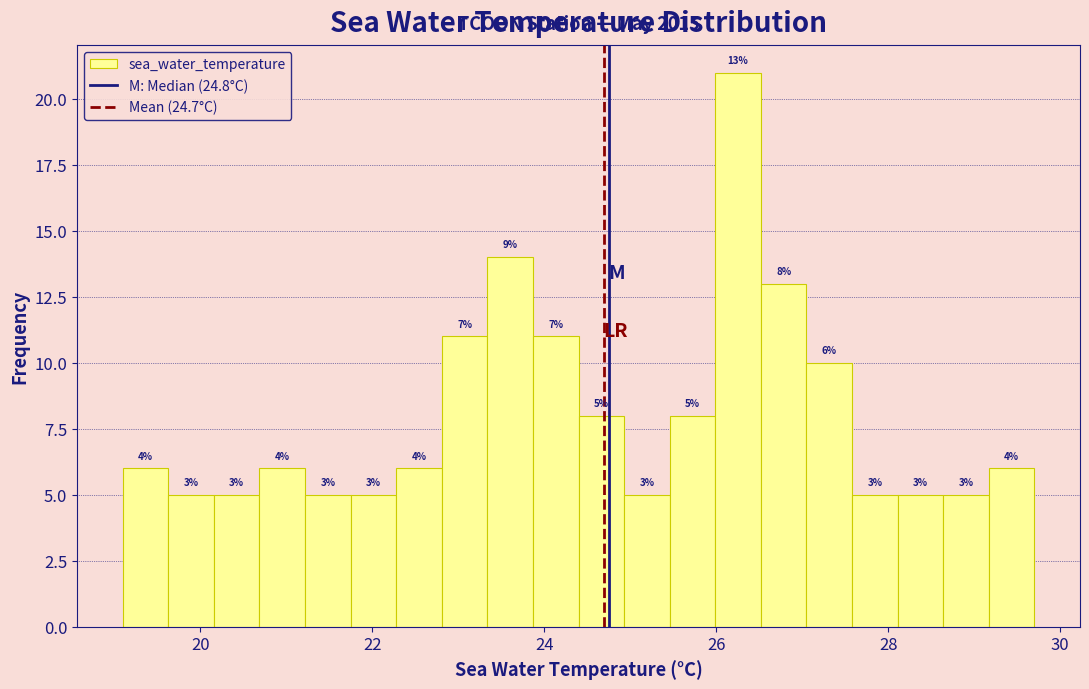

Around what value on the x-axis is the tallest bar? Give the approximate position of its centre, as read against the axis.

26.2